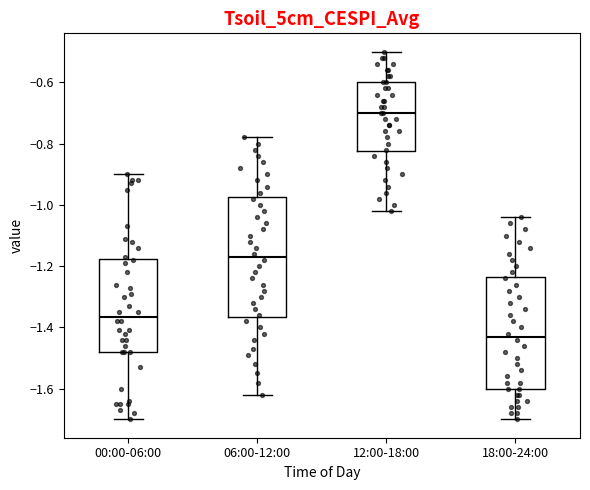

Which box's median line is the lowest?

18:00-24:00